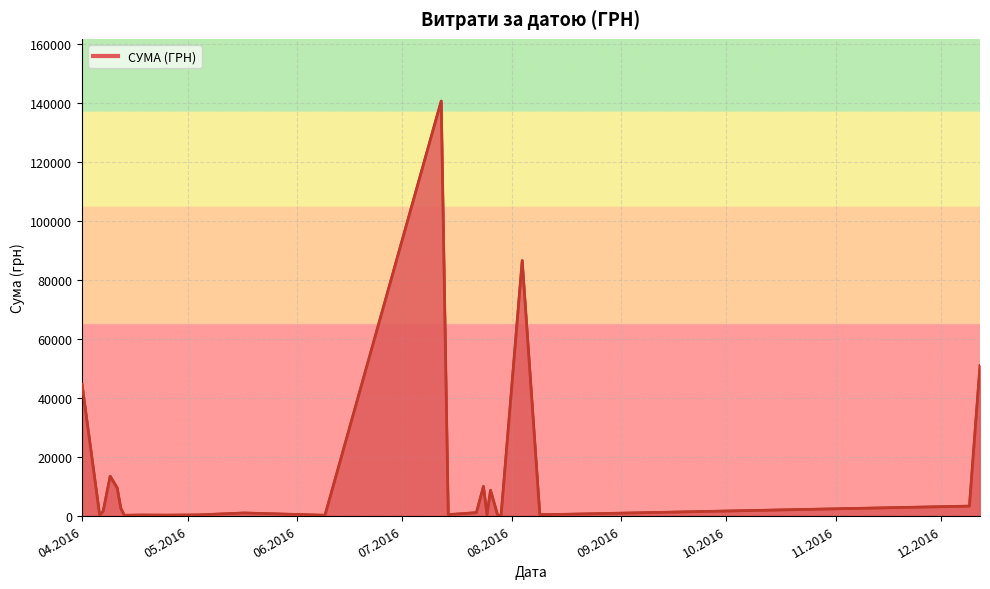

What is the difference between the maximum and minimum values?

140694.9